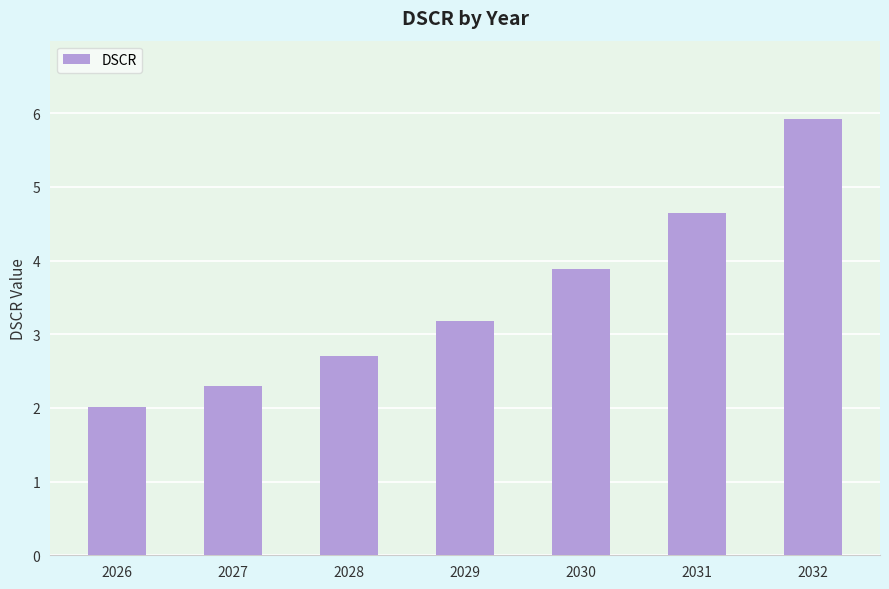

What is the value of the 4th bar from the left?

3.2